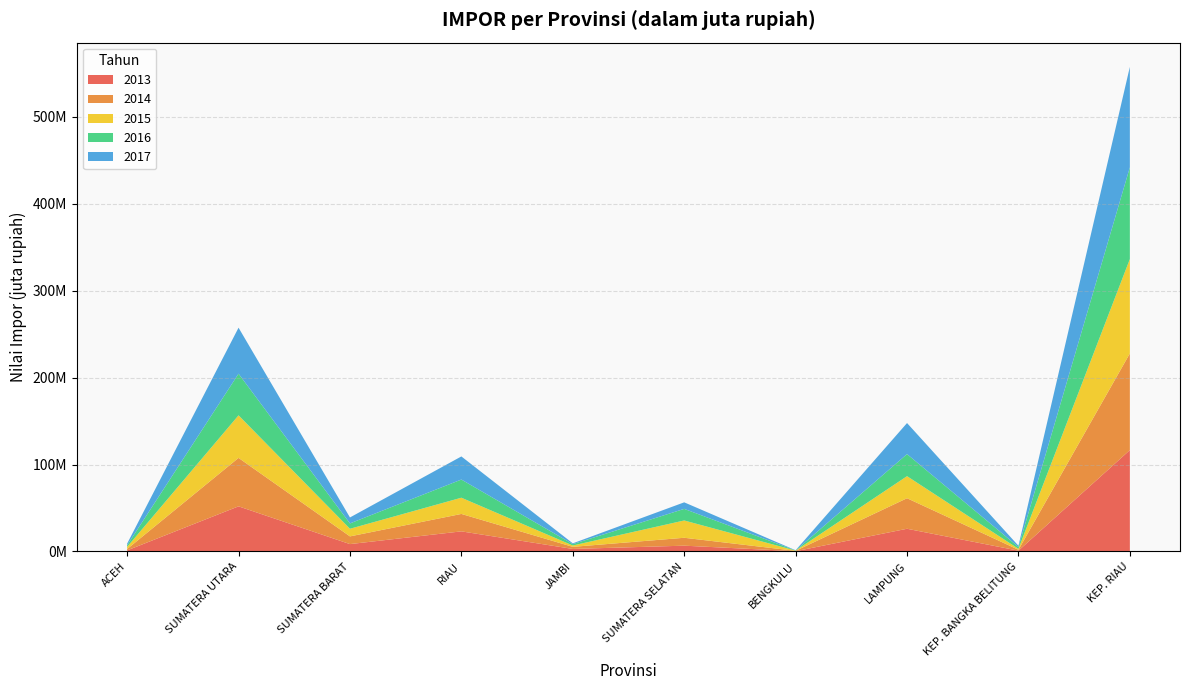

Reading right to left, transcribe all the data shown in this chart.

2013: KEP. RIAU=116612431.0	KEP. BANGKA BELITUNG=915701.0	LAMPUNG=26114737.0	BENGKULU=320942.0	SUMATERA SELATAN=6662694.0	JAMBI=2904569.0	RIAU=23127595.0	SUMATERA BARAT=8476835.0	SUMATERA UTARA=51903007.0	ACEH=1237340.0
2014: KEP. RIAU=111208262.0	KEP. BANGKA BELITUNG=1038976.0	LAMPUNG=35145781.0	BENGKULU=402712.0	SUMATERA SELATAN=9088146.0	JAMBI=2412877.0	RIAU=20048166.0	SUMATERA BARAT=8872591.0	SUMATERA UTARA=55737412.0	ACEH=1567260.0
2015: KEP. RIAU=108542712.1	KEP. BANGKA BELITUNG=1107711.3	LAMPUNG=25364938.6	BENGKULU=275692.2	SUMATERA SELATAN=19895740.8	JAMBI=1542353.7	RIAU=18661536.3	SUMATERA BARAT=8762256.4	SUMATERA UTARA=48957031.1	ACEH=2470909.6
2016: KEP. RIAU=105541731.8	KEP. BANGKA BELITUNG=2091351.8	LAMPUNG=25385716.8	BENGKULU=145399.5	SUMATERA SELATAN=13334859.1	JAMBI=1574622.1	RIAU=20899562.9	SUMATERA BARAT=6164537.2	SUMATERA UTARA=47906820.1	ACEH=1866017.8
2017: KEP. RIAU=115567718.5	KEP. BANGKA BELITUNG=1414983.6	LAMPUNG=35726950.5	BENGKULU=257841.1	SUMATERA SELATAN=7541260.5	JAMBI=926303.8	RIAU=26589204.1	SUMATERA BARAT=6850602.9	SUMATERA UTARA=52920096.9	ACEH=1895663.6